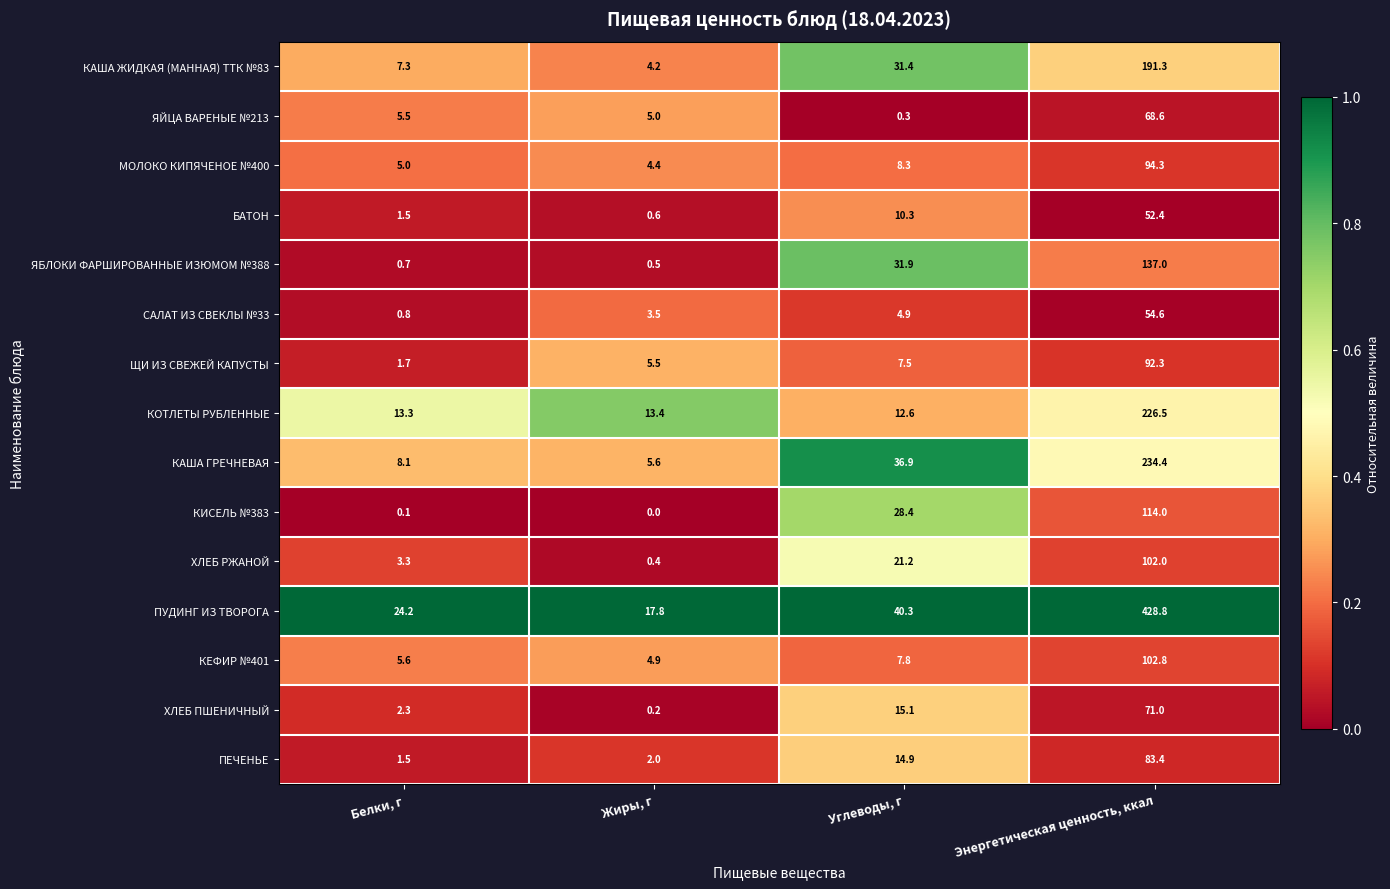

Rank the series by their maximum value, from lowest to highest.

БАТОН, САЛАТ ИЗ СВЕКЛЫ №33, ЯЙЦА ВАРЕНЫЕ №213, ХЛЕБ ПШЕНИЧНЫЙ, ПЕЧЕНЬЕ, ЩИ ИЗ СВЕЖЕЙ КАПУСТЫ, МОЛОКО КИПЯЧЕНОЕ №400, ХЛЕБ РЖАНОЙ, КЕФИР №401, КИСЕЛЬ №383, ЯБЛОКИ ФАРШИРОВАННЫЕ ИЗЮМОМ №388, КАША ЖИДКАЯ (МАННАЯ) ТТК №83, КОТЛЕТЫ РУБЛЕННЫЕ, КАША ГРЕЧНЕВАЯ, ПУДИНГ ИЗ ТВОРОГА